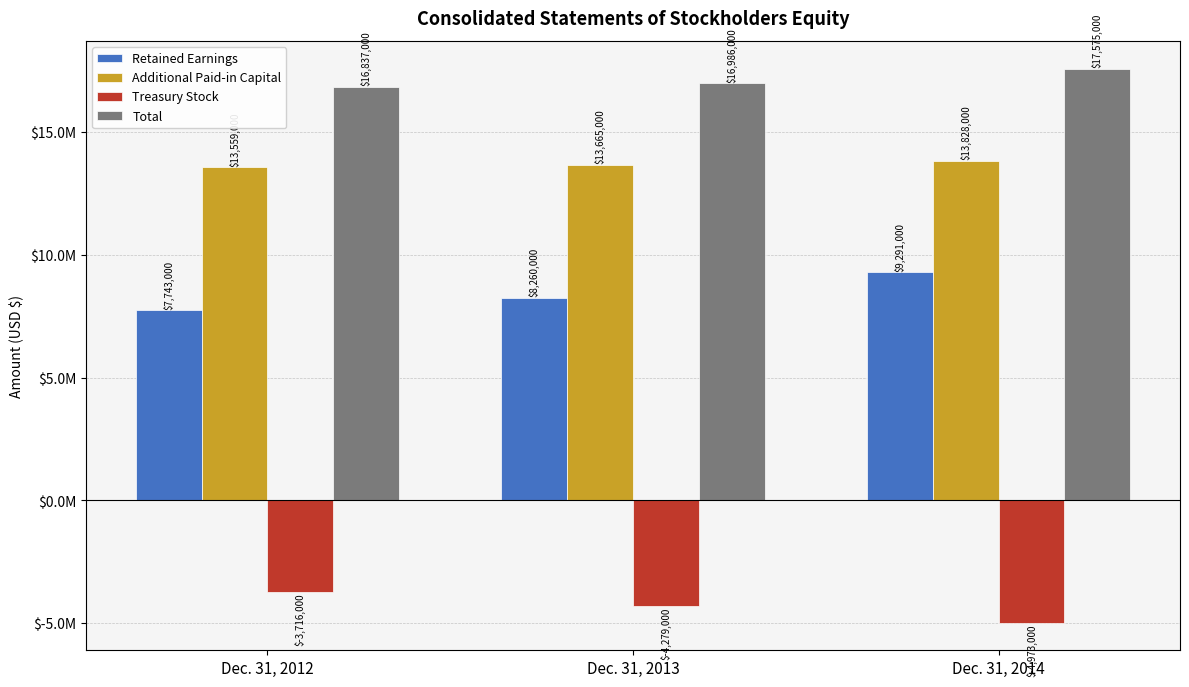

Reading left to right, list all the values displayed in this chart.

Retained Earnings: Dec. 31, 2012=7743000	Dec. 31, 2013=8260000	Dec. 31, 2014=9291000
Additional Paid-in Capital: Dec. 31, 2012=13559000	Dec. 31, 2013=13665000	Dec. 31, 2014=13828000
Treasury Stock: Dec. 31, 2012=-3716000	Dec. 31, 2013=-4279000	Dec. 31, 2014=-4973000
Total: Dec. 31, 2012=16837000	Dec. 31, 2013=16986000	Dec. 31, 2014=17575000